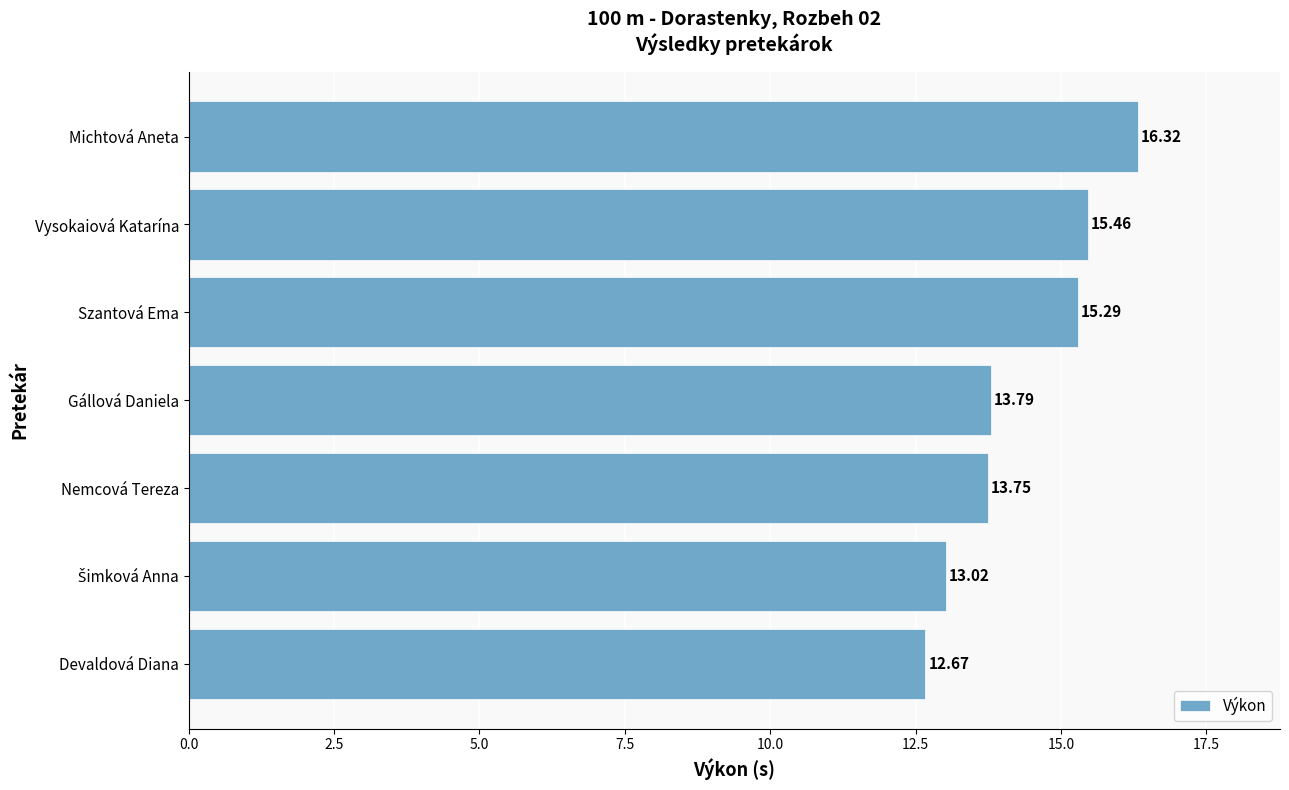

Which category has the highest value across all series?

Michtová Aneta